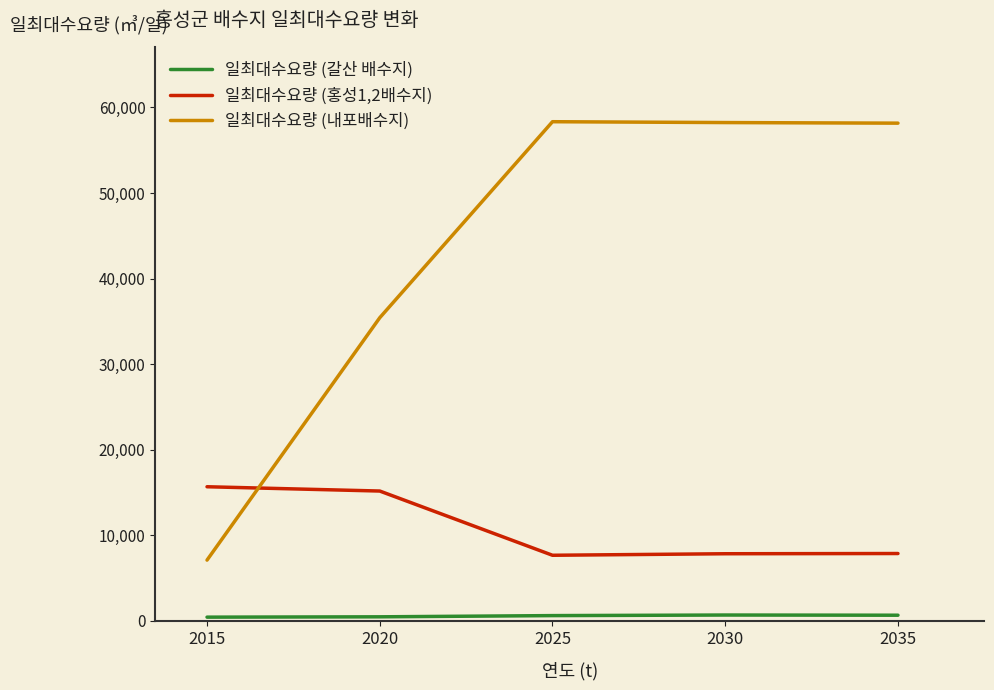

Which series changed the most between 2020 and 2035?

일최대수요량 (내포배수지)